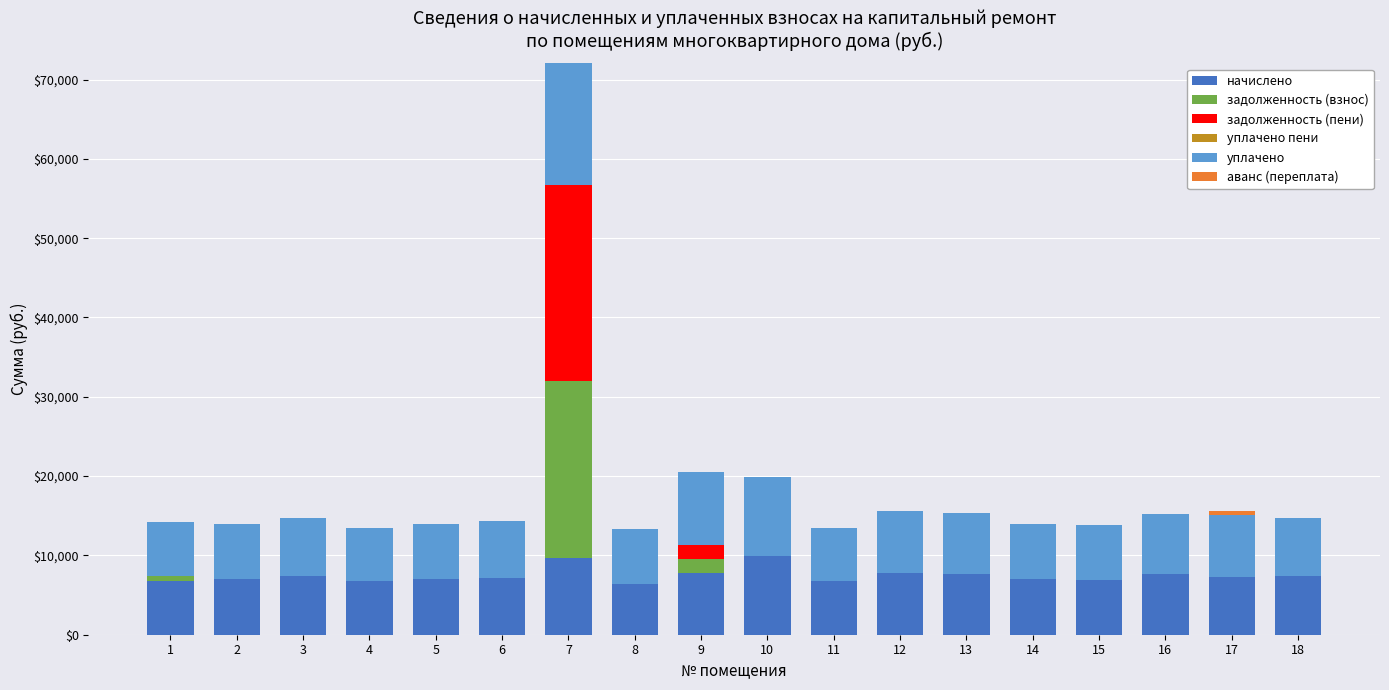

What is the highest value of the начислено series?

9937.9